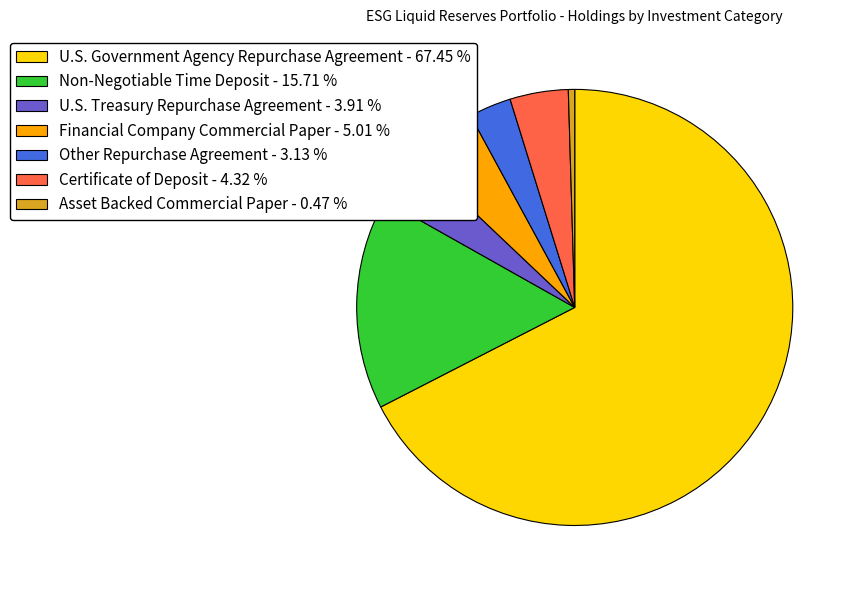

Combined, do Other Repurchase Agreement and Financial Company Commercial Paper account for over 50%?

No